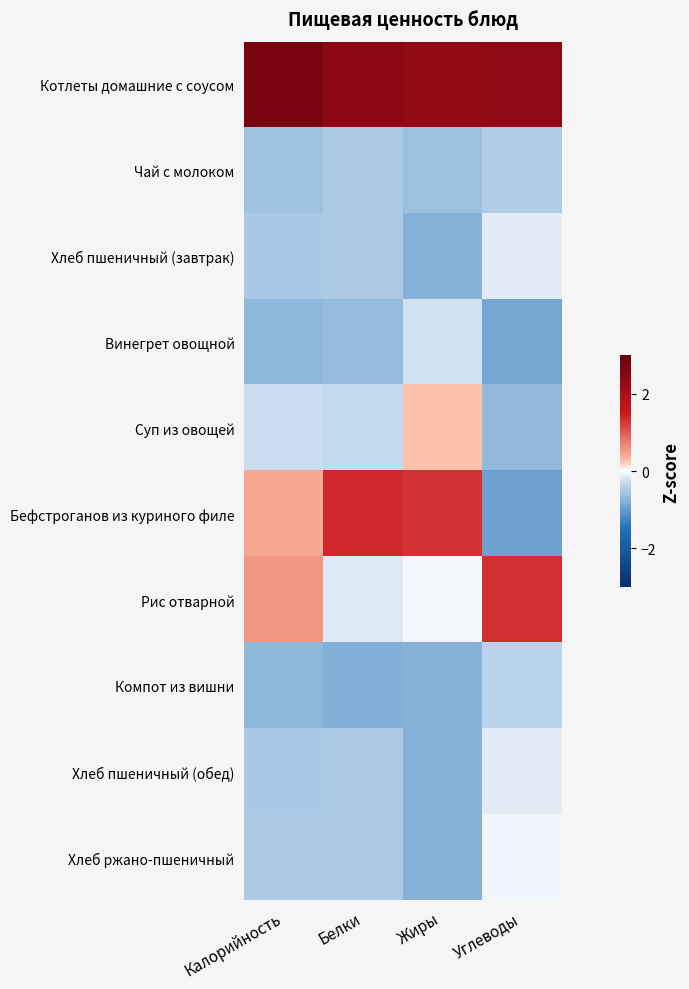

What is the minimum value shown in the chart?

-0.9